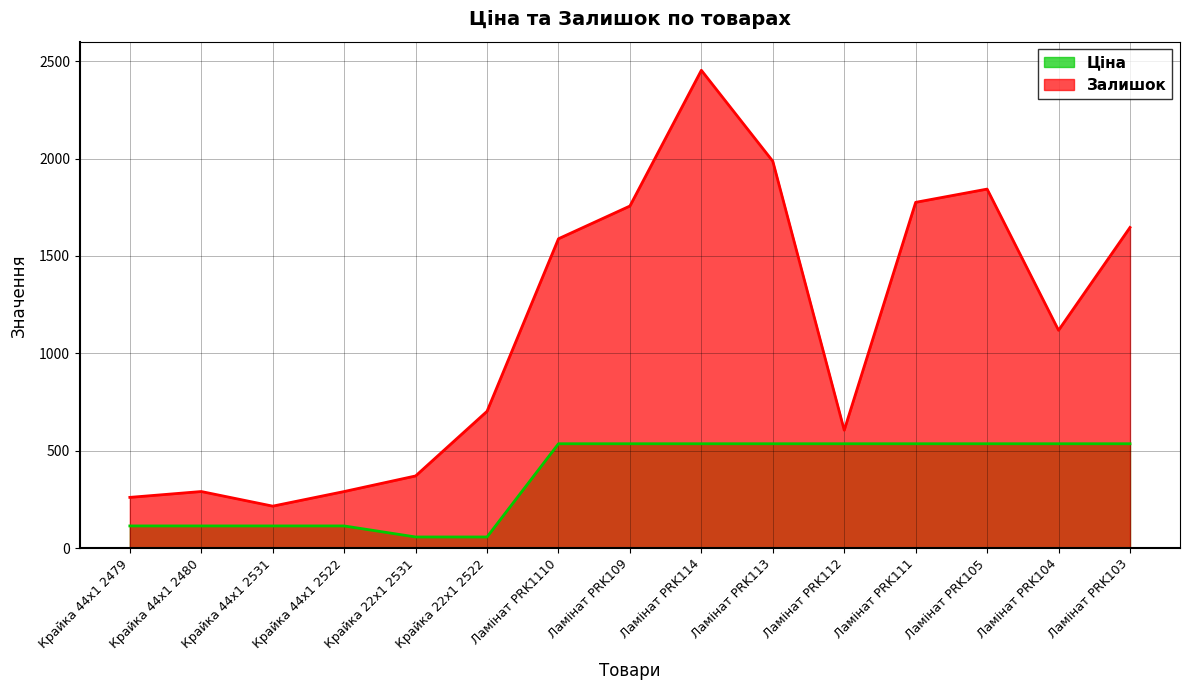

True or false: Ціна and Залишок cross at least once.

False